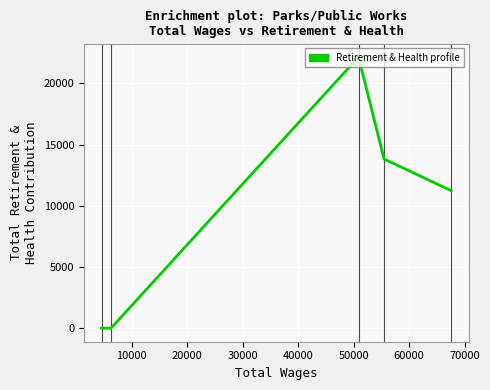

What is the difference between the second highest and minimum values?

13825